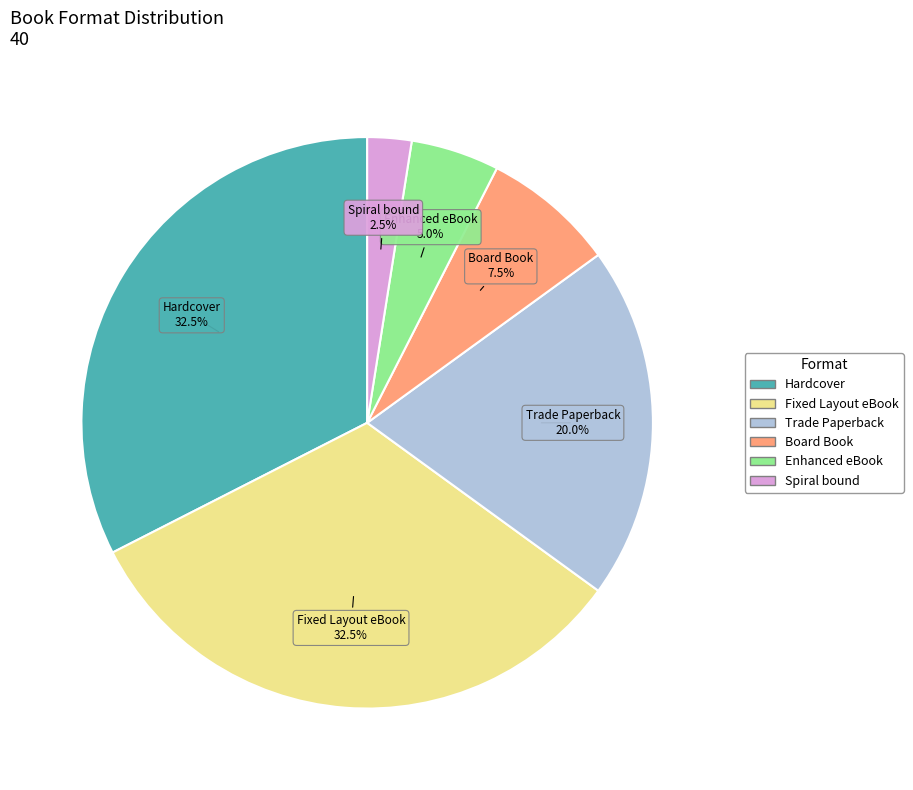

Do Hardcover and Spiral bound together represent more than half of the pie?

No